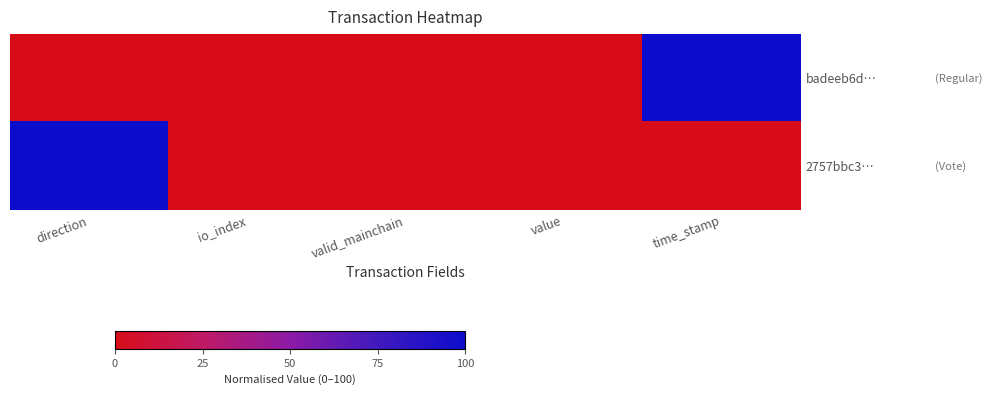

How many distinct data groups are displayed?

2